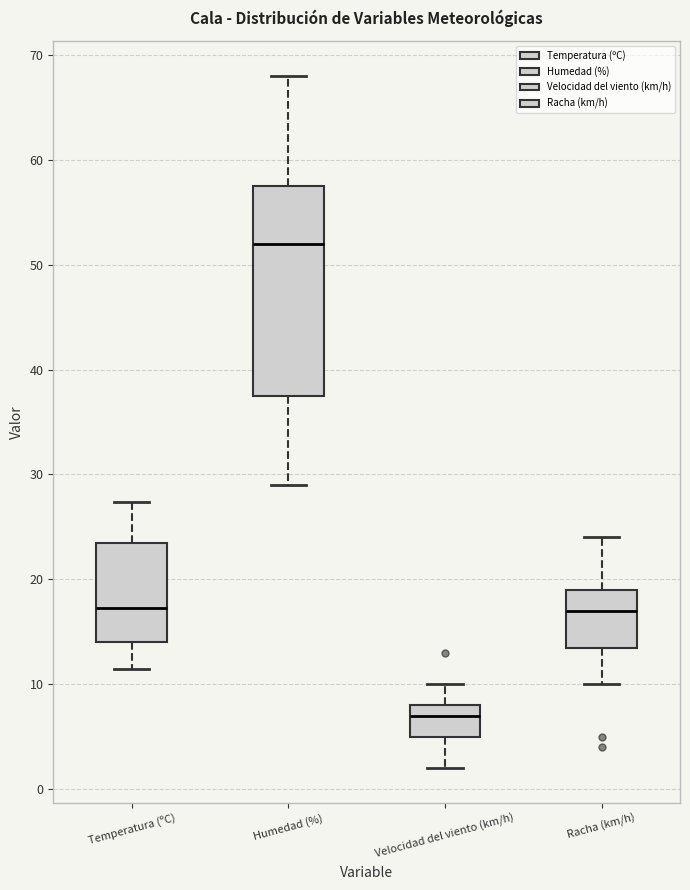

Reading left to right, read every box against the y-axis: the position of its median line, the range the box covers, and the ends of its whiskers. The values are not printed on the chart, so give them approximately, as read against the axis.

Temperatura (ºC): median 17, box 14 to 23, whiskers 12 to 27
Humedad (%): median 52, box 38 to 58, whiskers 29 to 68
Velocidad del viento (km/h): median 7, box 5 to 8, whiskers 2 to 10
Racha (km/h): median 17, box 14 to 19, whiskers 10 to 24